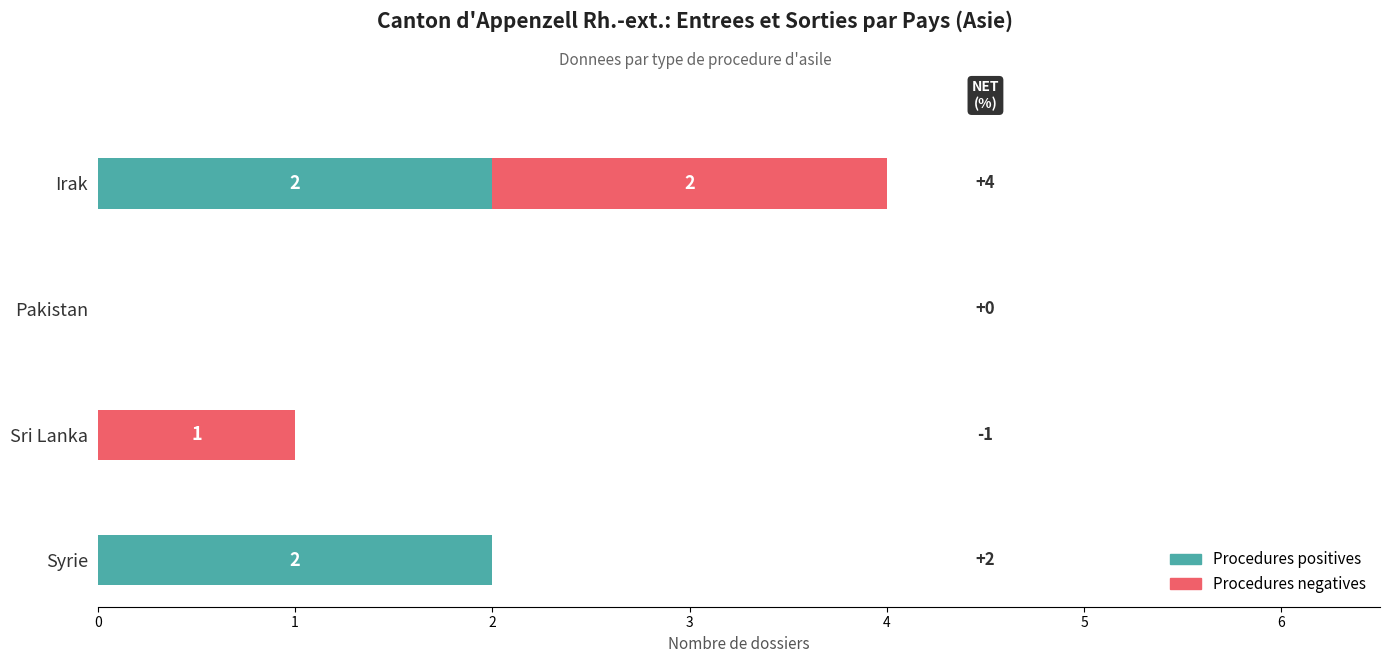

What is the sum of all Procedures positives values?

4